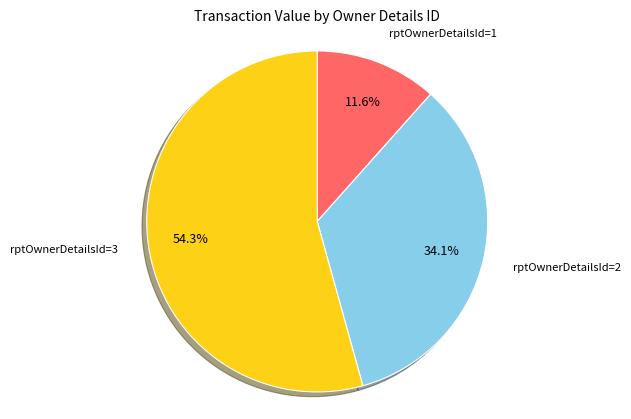

Count the number of slices in the pie.

3